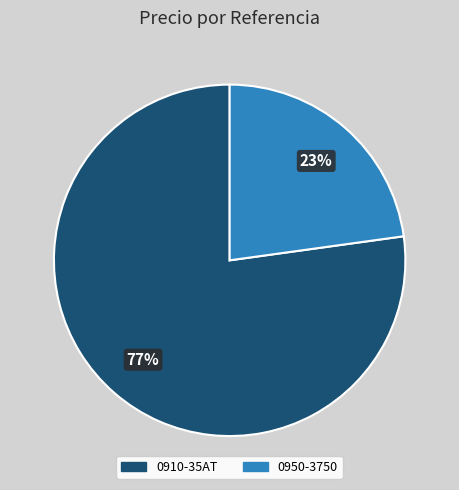

To the nearest percent, what percentage of the pie is 0910-35AT?

77%